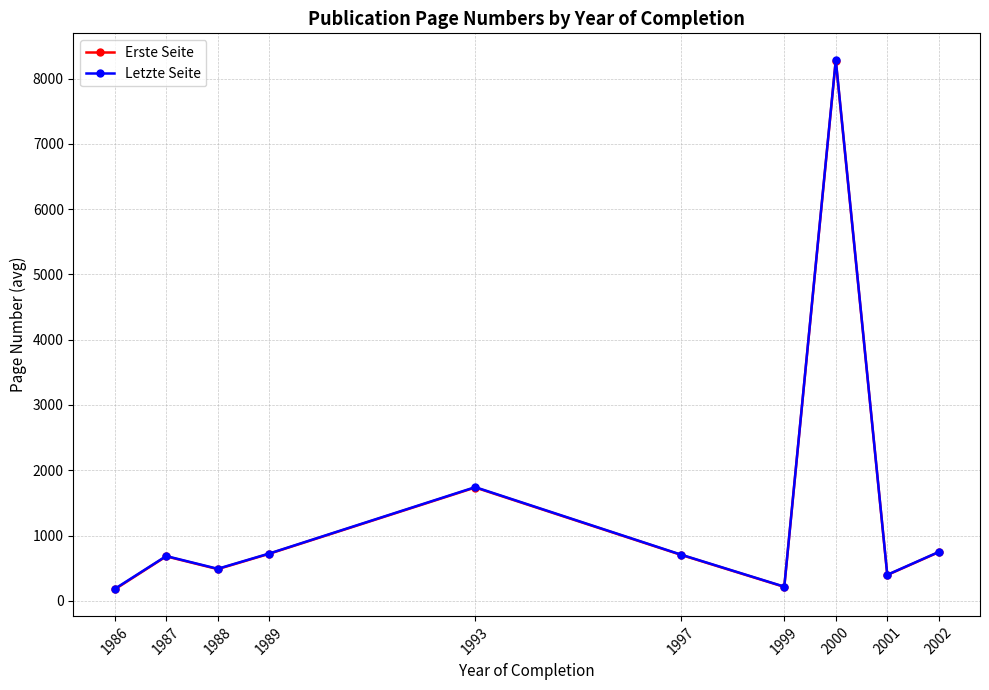

What is the sum of the Letzte Seite values at 2001 and 1987?

1083.0